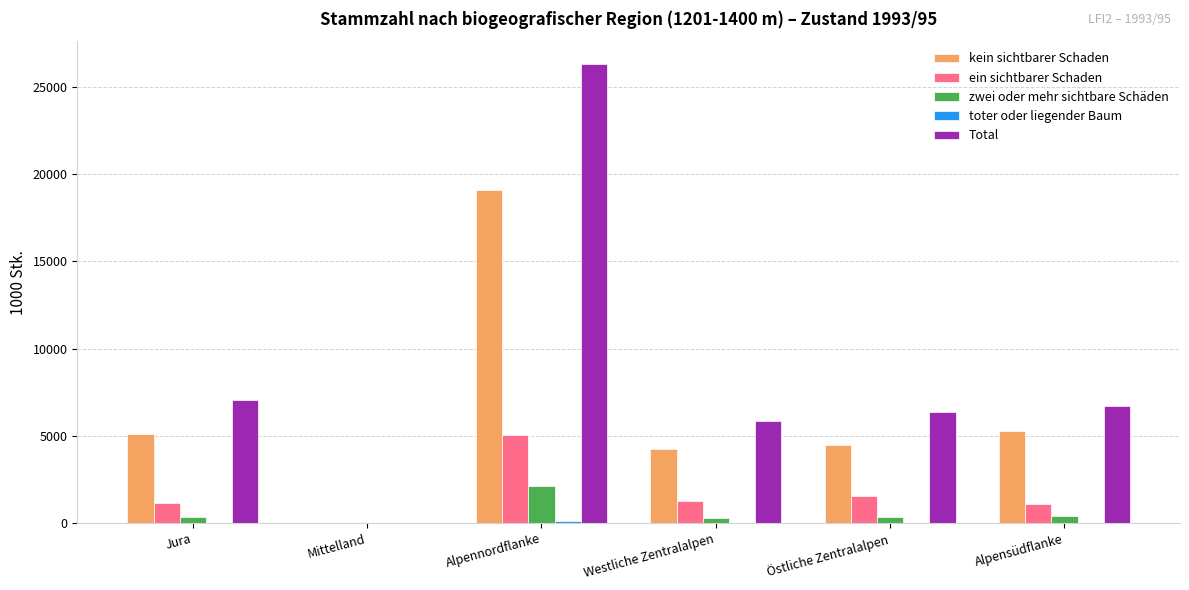

The kein sichtbarer Schaden series shows 19081 at Alpennordflanke. True or false?

True